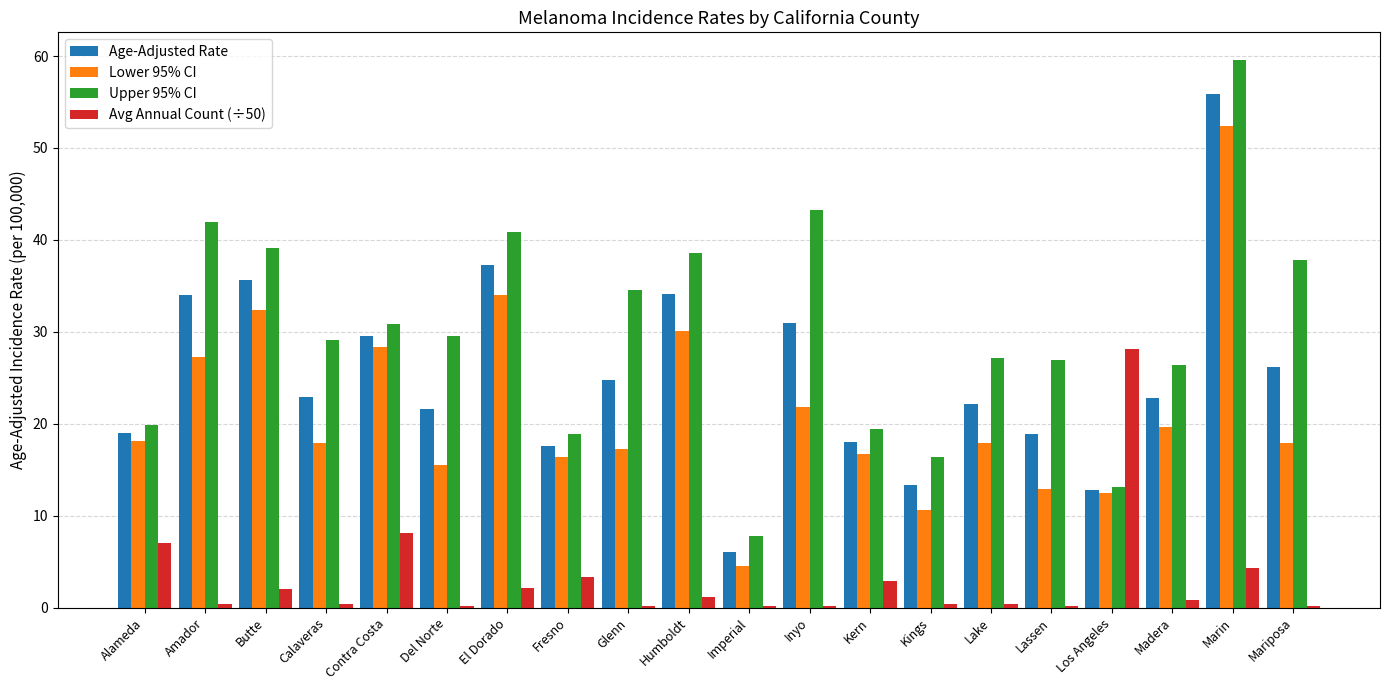

What is the approximate value of Age-Adjusted Rate at Kern?

18.0